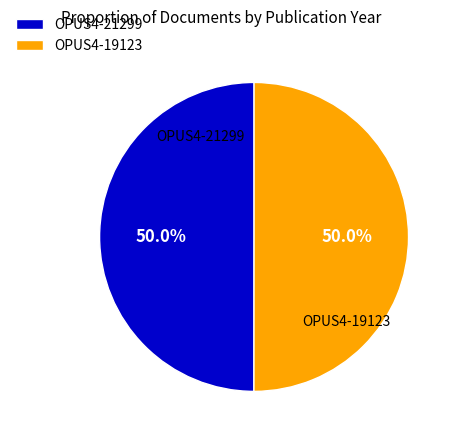

What is the total percentage of OPUS4-21299 and OPUS4-19123?

100.0%